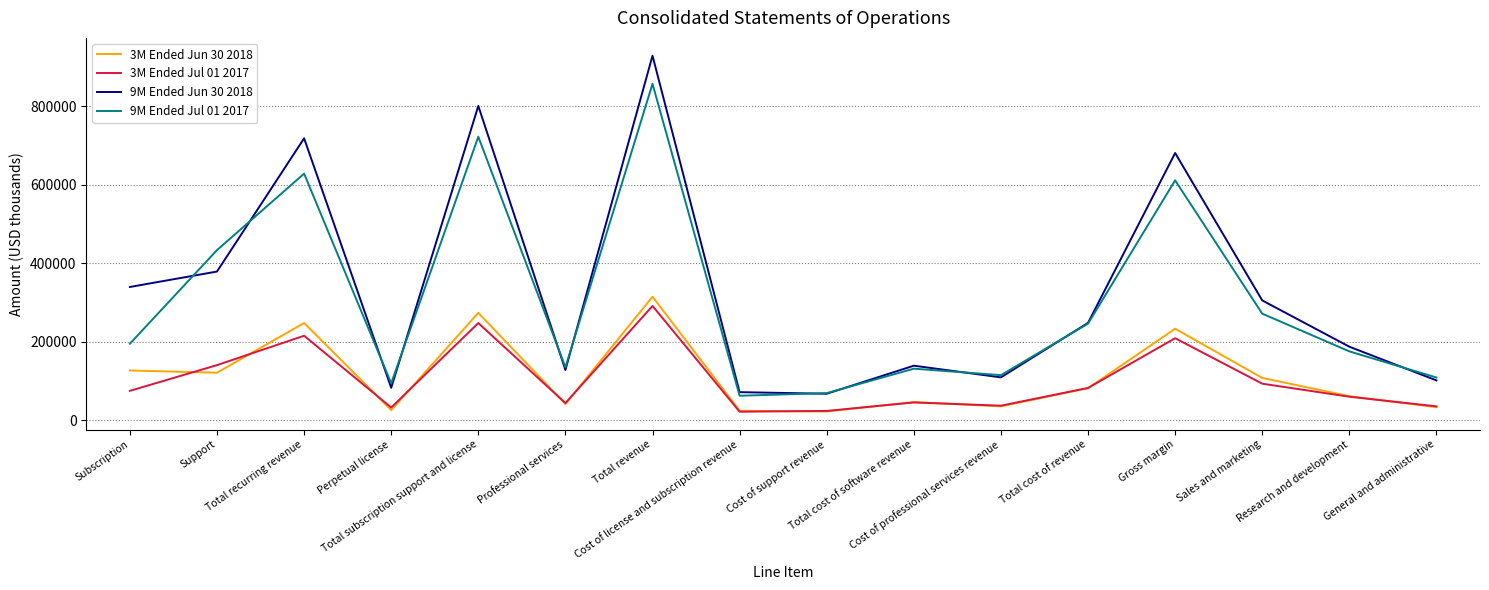

Which series has the widest spread of values?

9M Ended Jun 30 2018